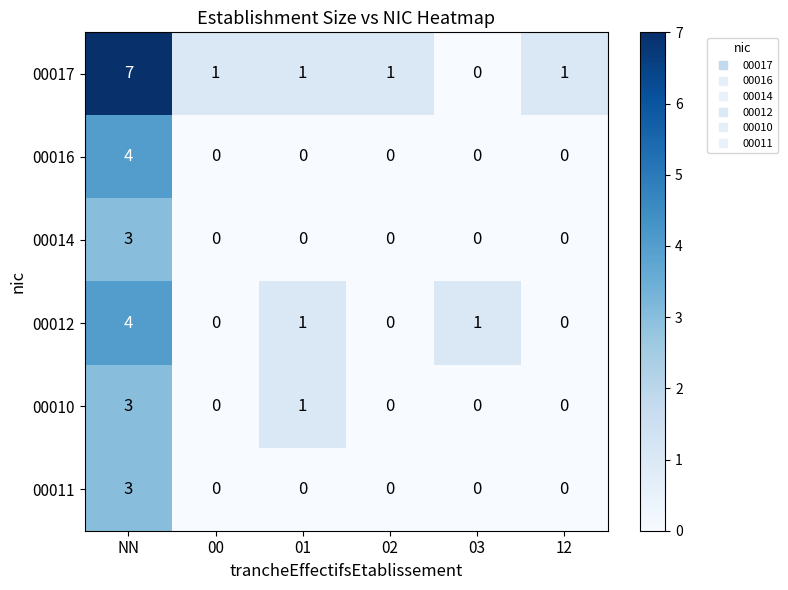

At which category is the sum across all series the highest?

NN